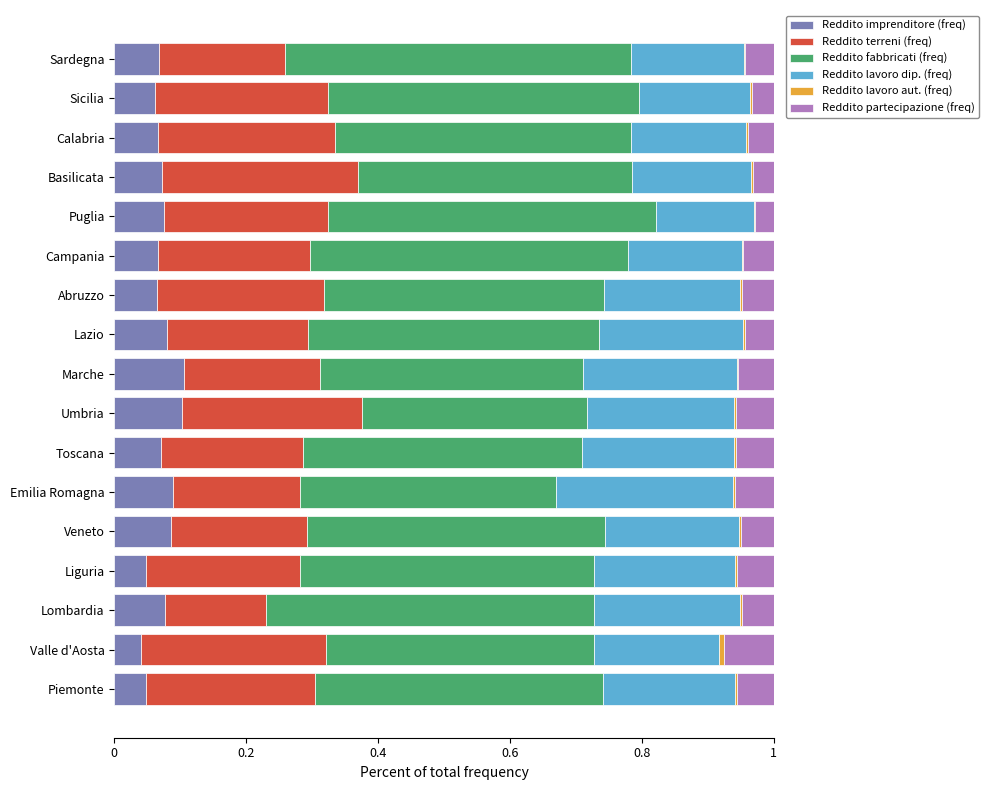

What is the sum of all Reddito imprenditore (freq) values?

1.2